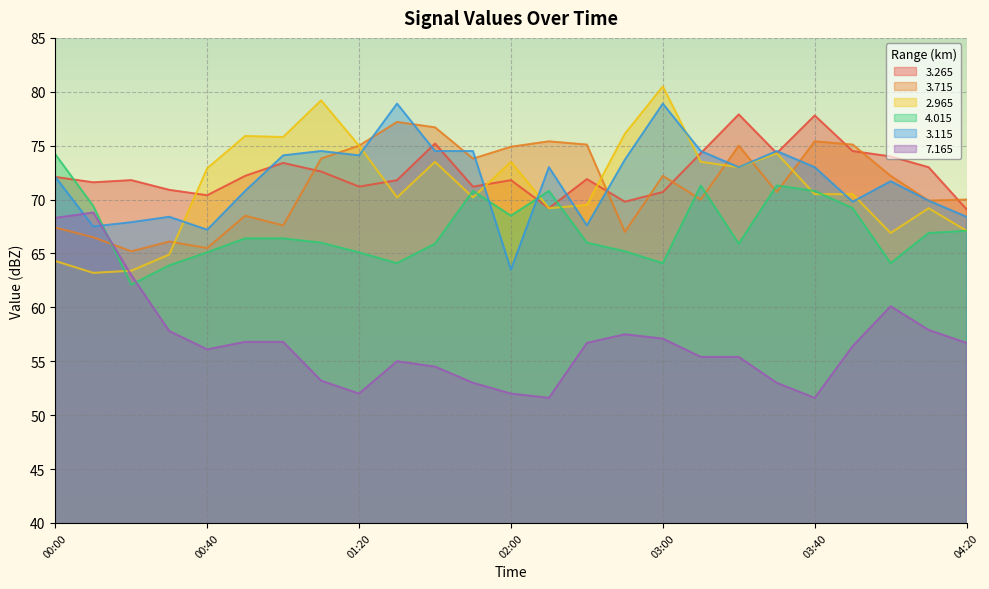

At which label does   4.015 first exceed 66?

00:00